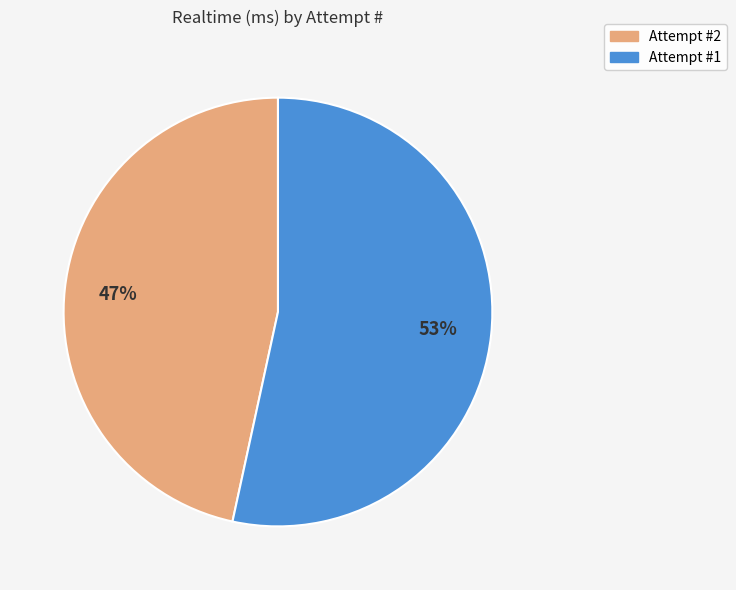

To the nearest percent, what is the average slice percentage?

50%